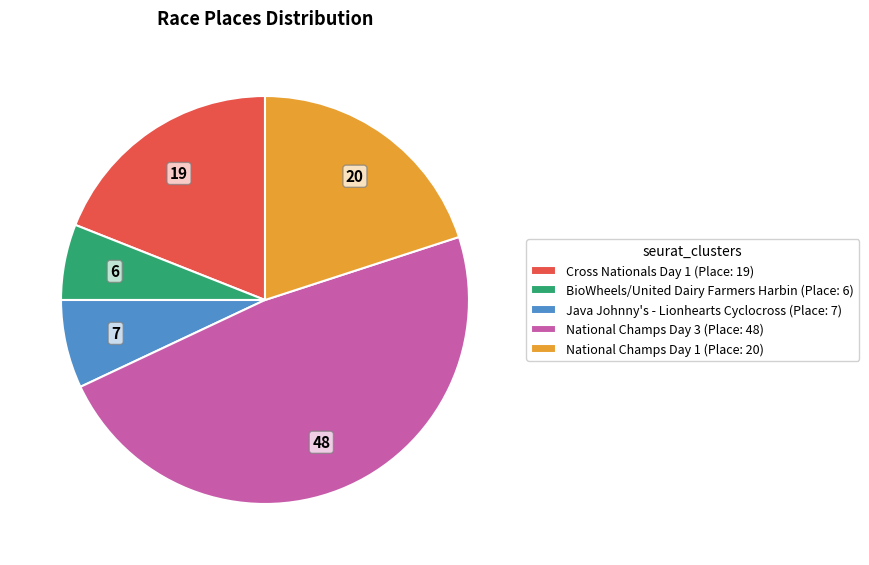

What is the ratio of the value at National Champs Day 1 to the value at National Champs Day 3?

0.4